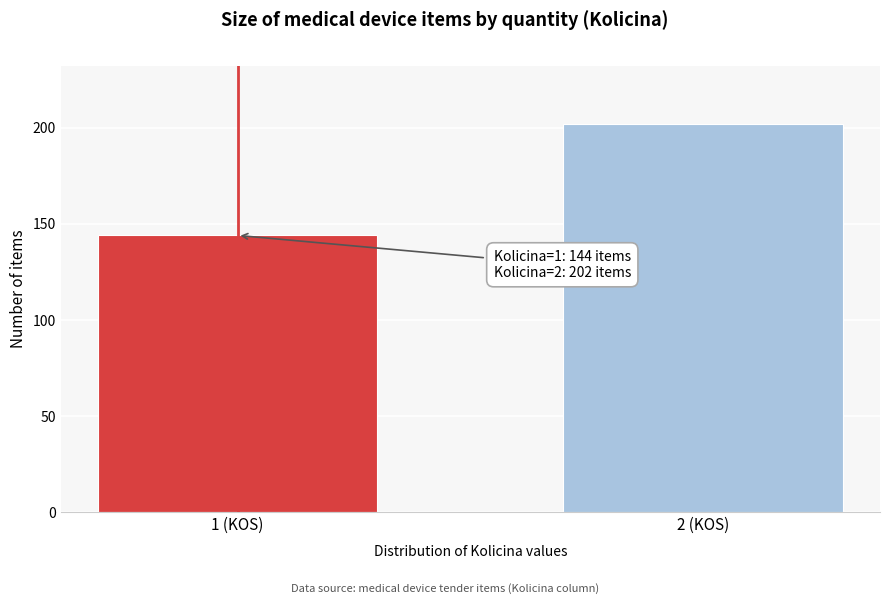

Reading left to right, transcribe all the data shown in this chart.

144	202